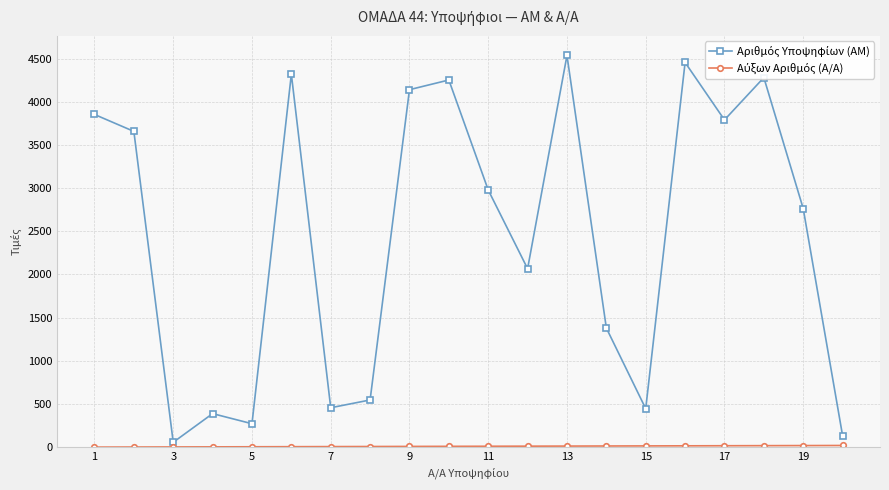

How many series are shown in this chart?

2